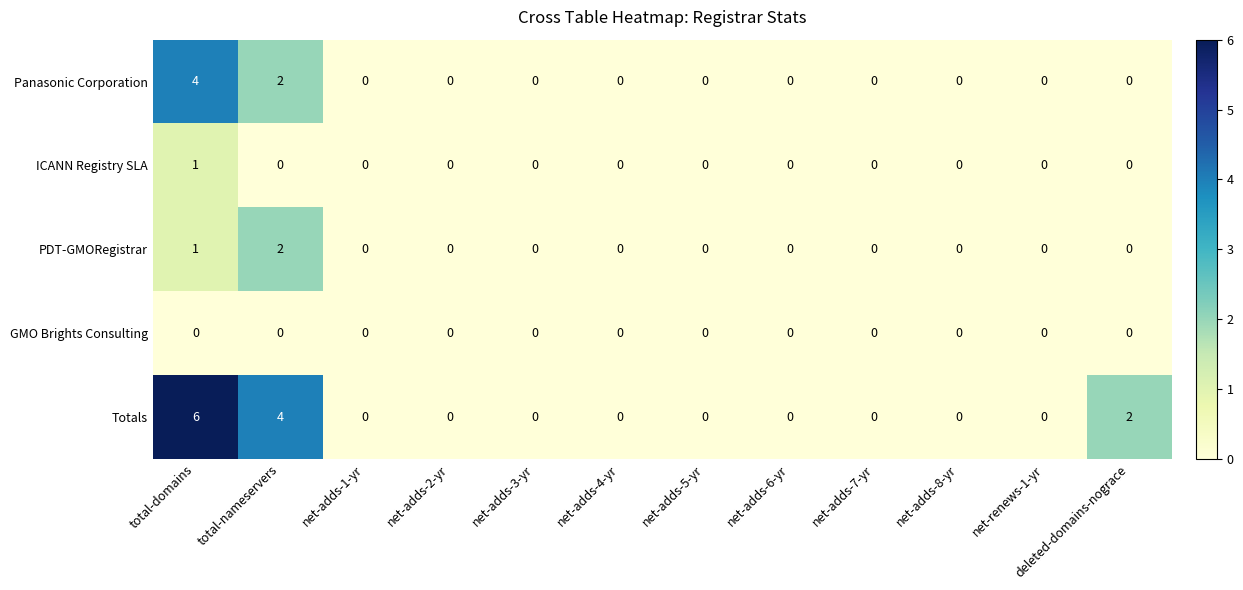

At which label is Panasonic Corporation closest to 2?

total-nameservers